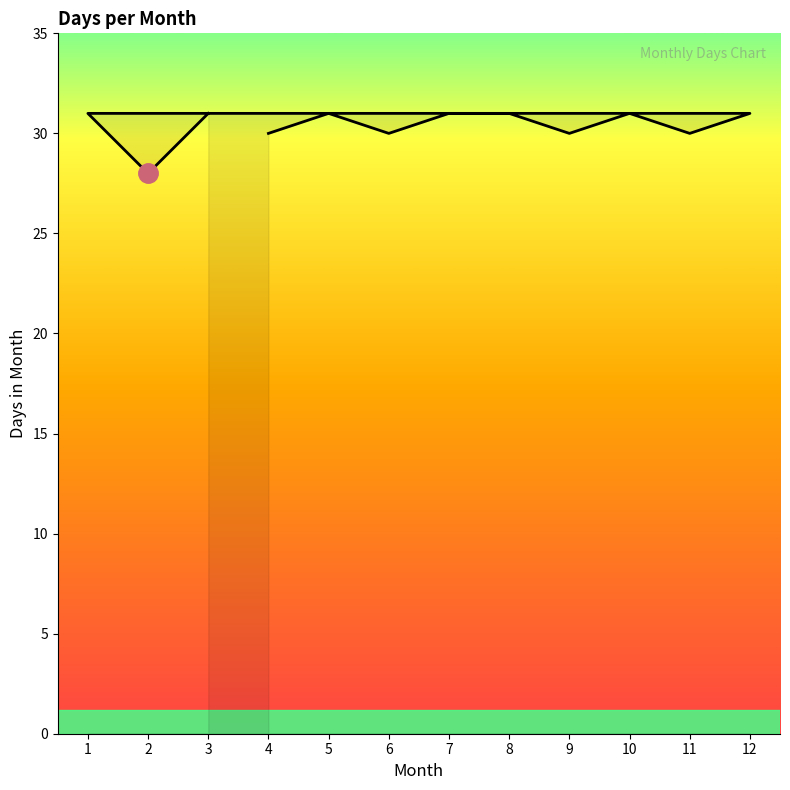

True or false: the data shows 44 at 6.

False